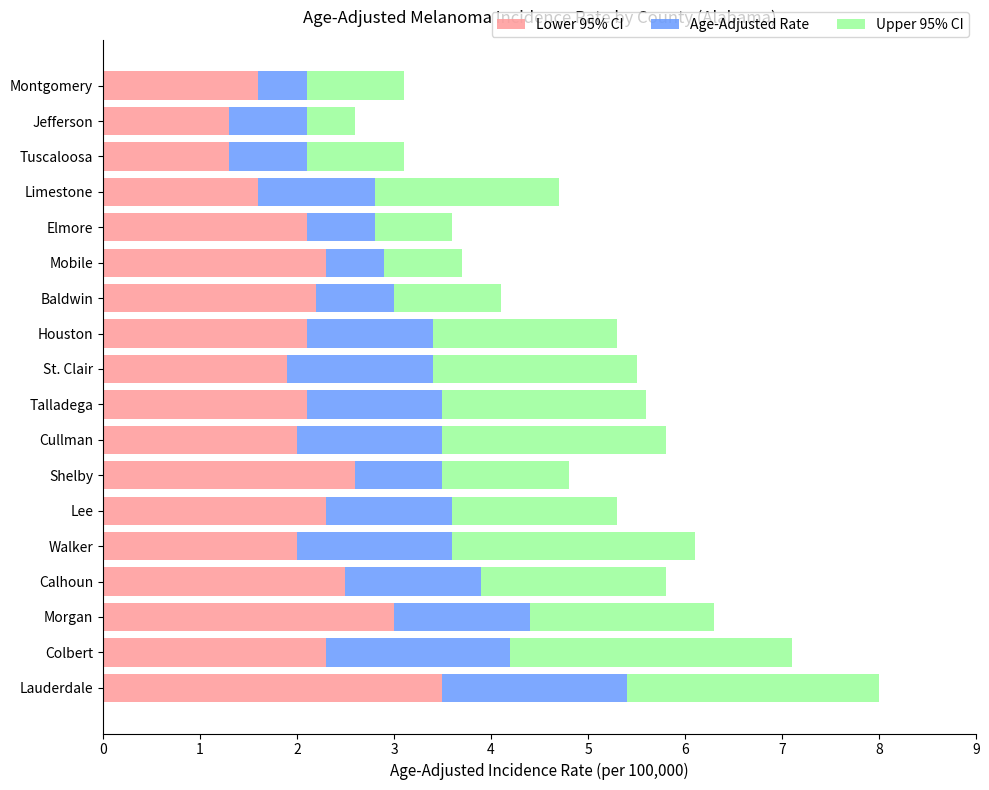

What is the difference between the maximum and second lowest values in the Lower 95% CI series?

2.2